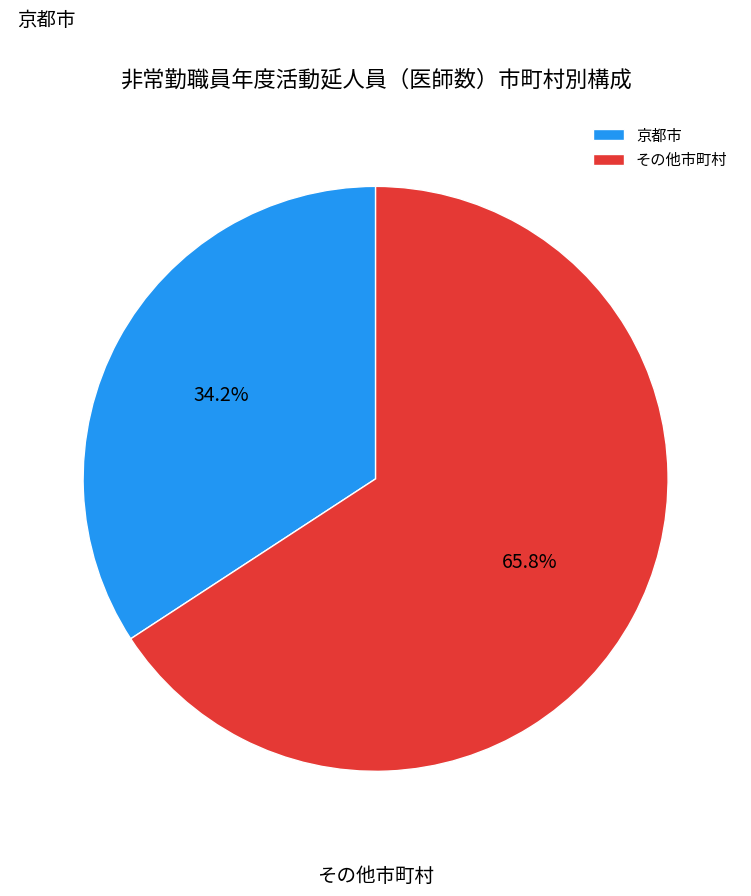

Rank the categories by value from lowest to highest.

京都市, その他市町村